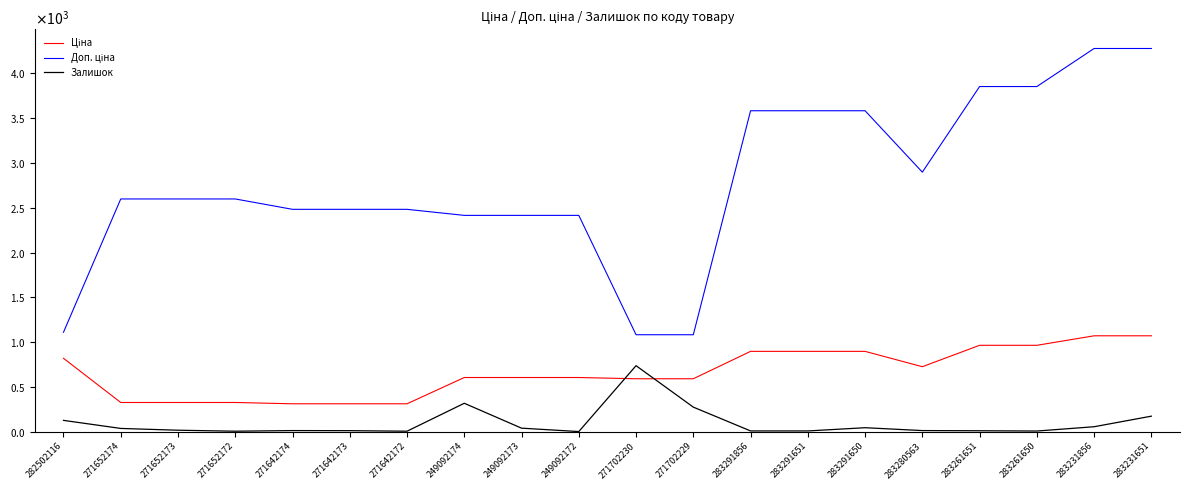

True or false: Доп. ціна and Ціна intersect in this chart.

False